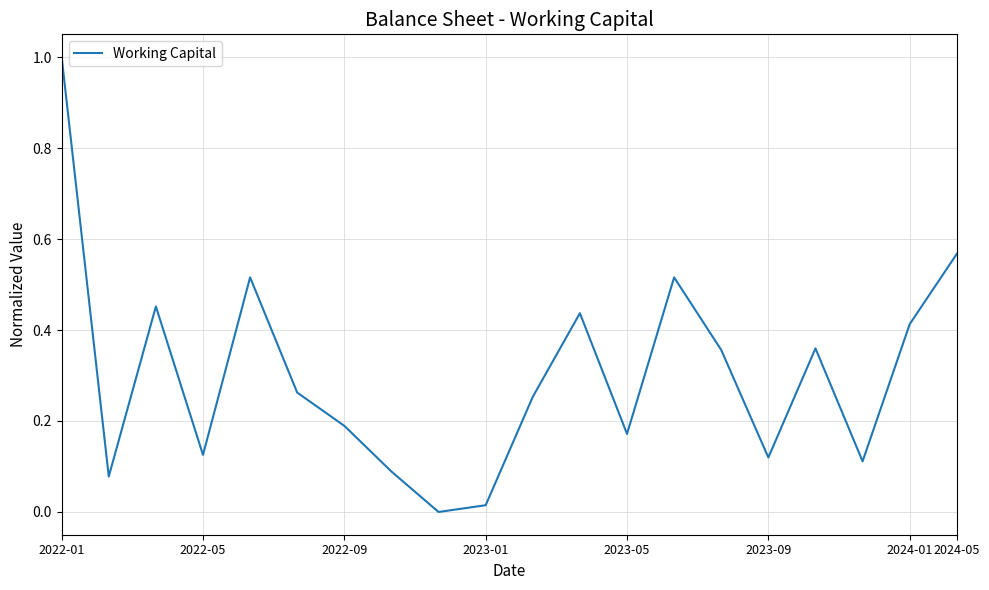

What is the maximum value shown in the chart?

1.0